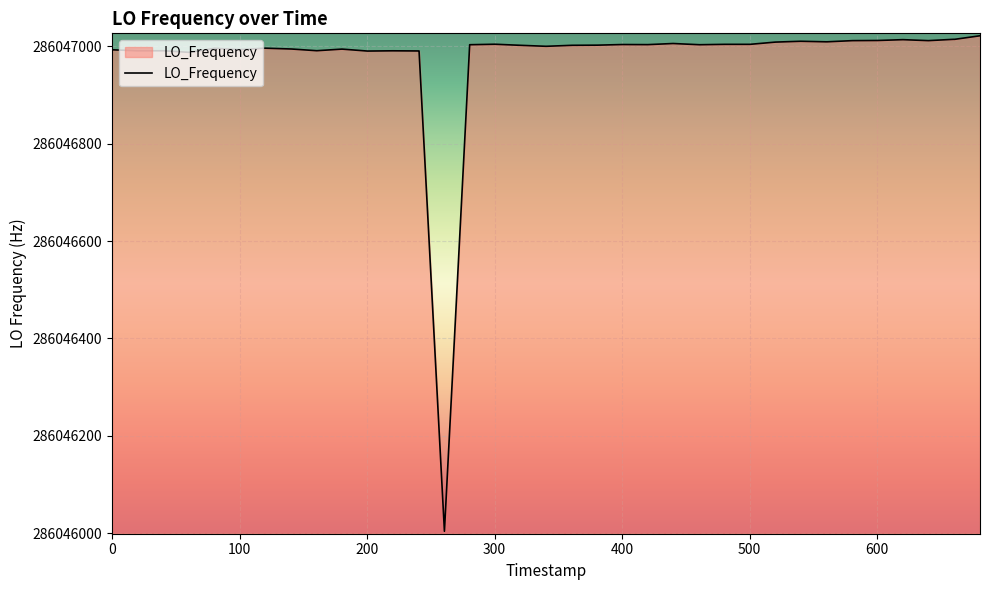

What is the smallest value displayed?

286046003.8